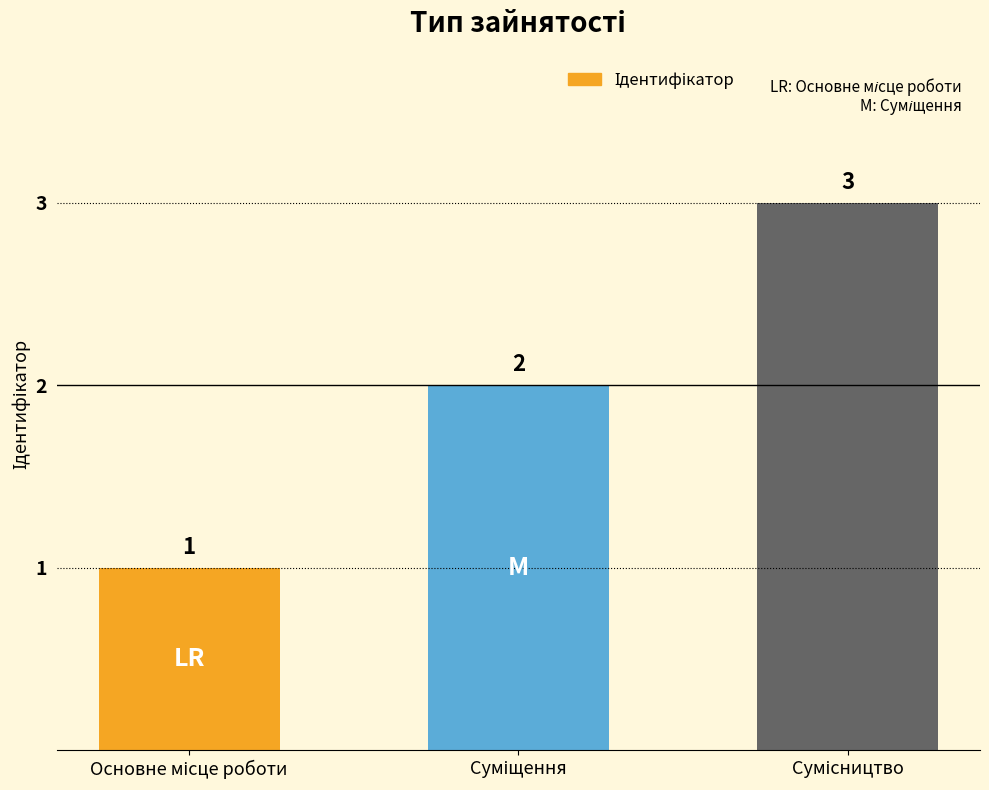

How many values are between 1 and 3?

3